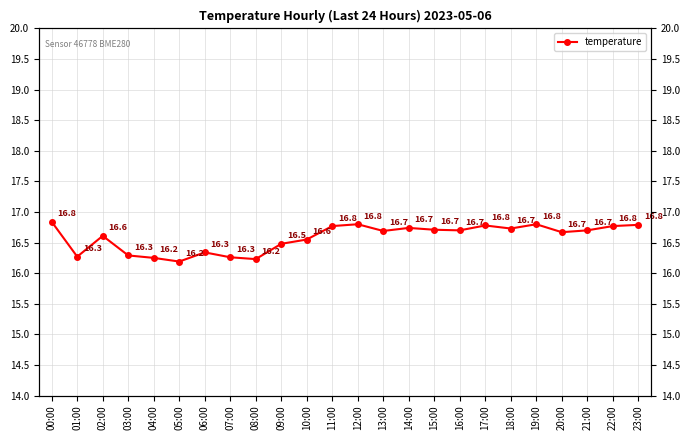

The value at 06:00 is 4.2. True or false?

False